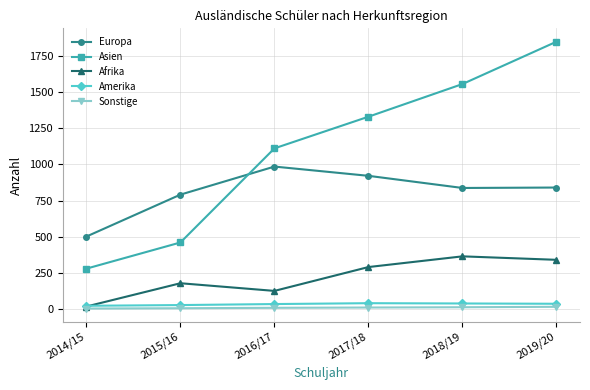

What are all the series names shown in the legend?

Europa, Asien, Afrika, Amerika, Sonstige